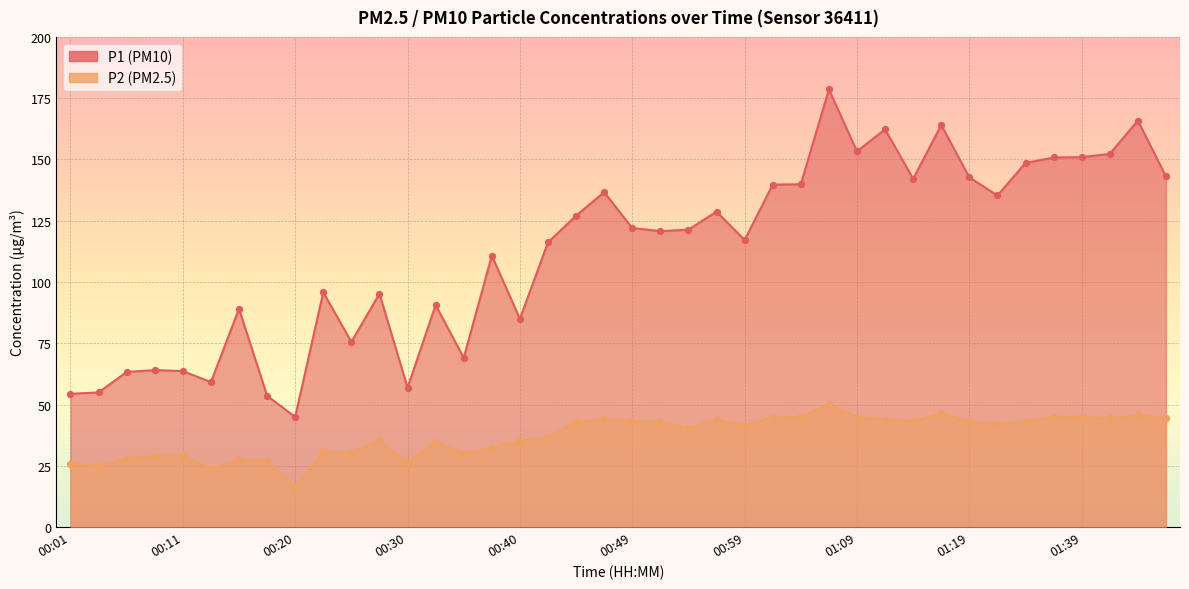

What are all the series names shown in the legend?

P1, P2